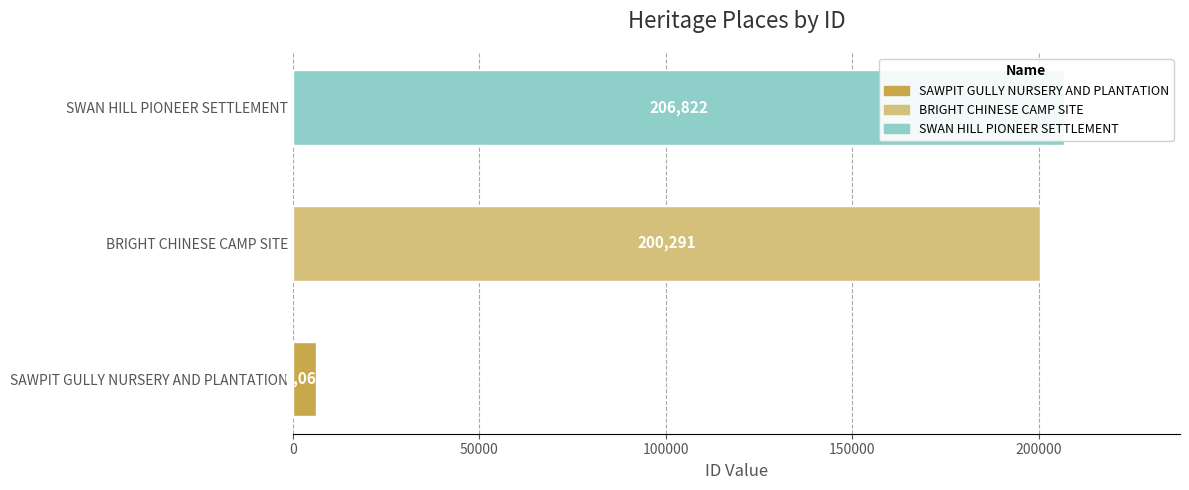

Are the bars grouped side by side (vs. stacked)?

No